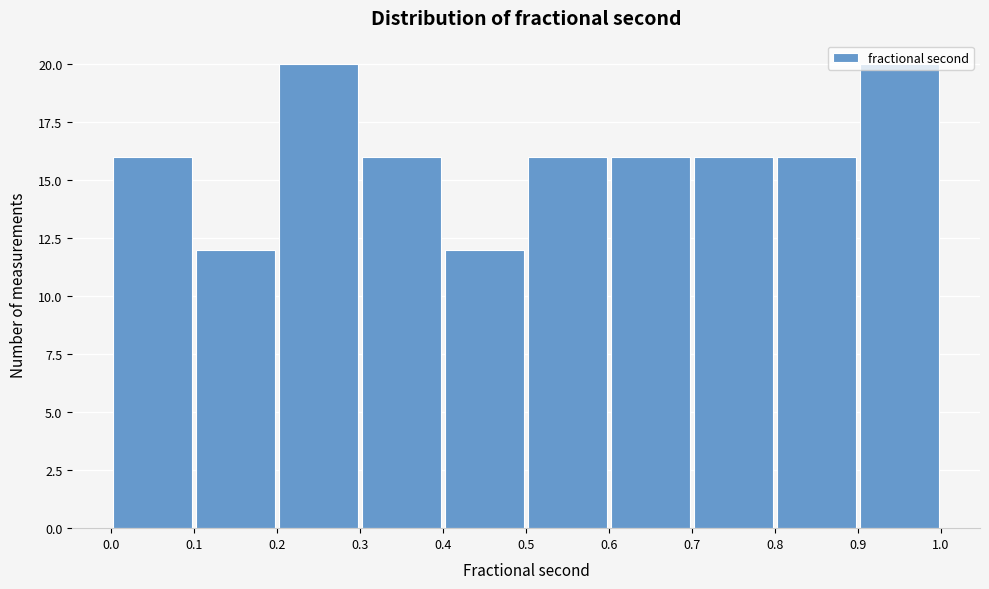

How tall is the bar that spans 0.9 to 1.0 on the x-axis? The values are not printed on the chart, so give them approximately, as read against the axis.

20